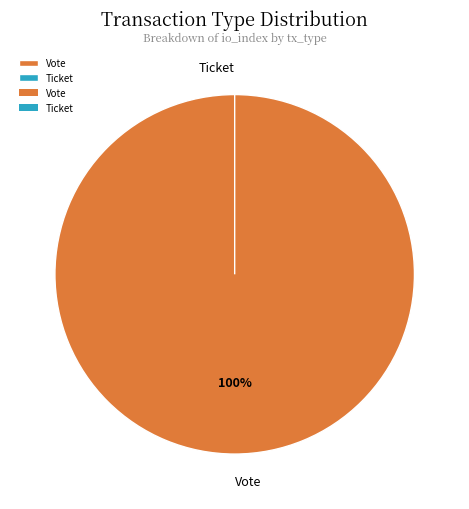

To the nearest percent, what is the average slice percentage?

50%